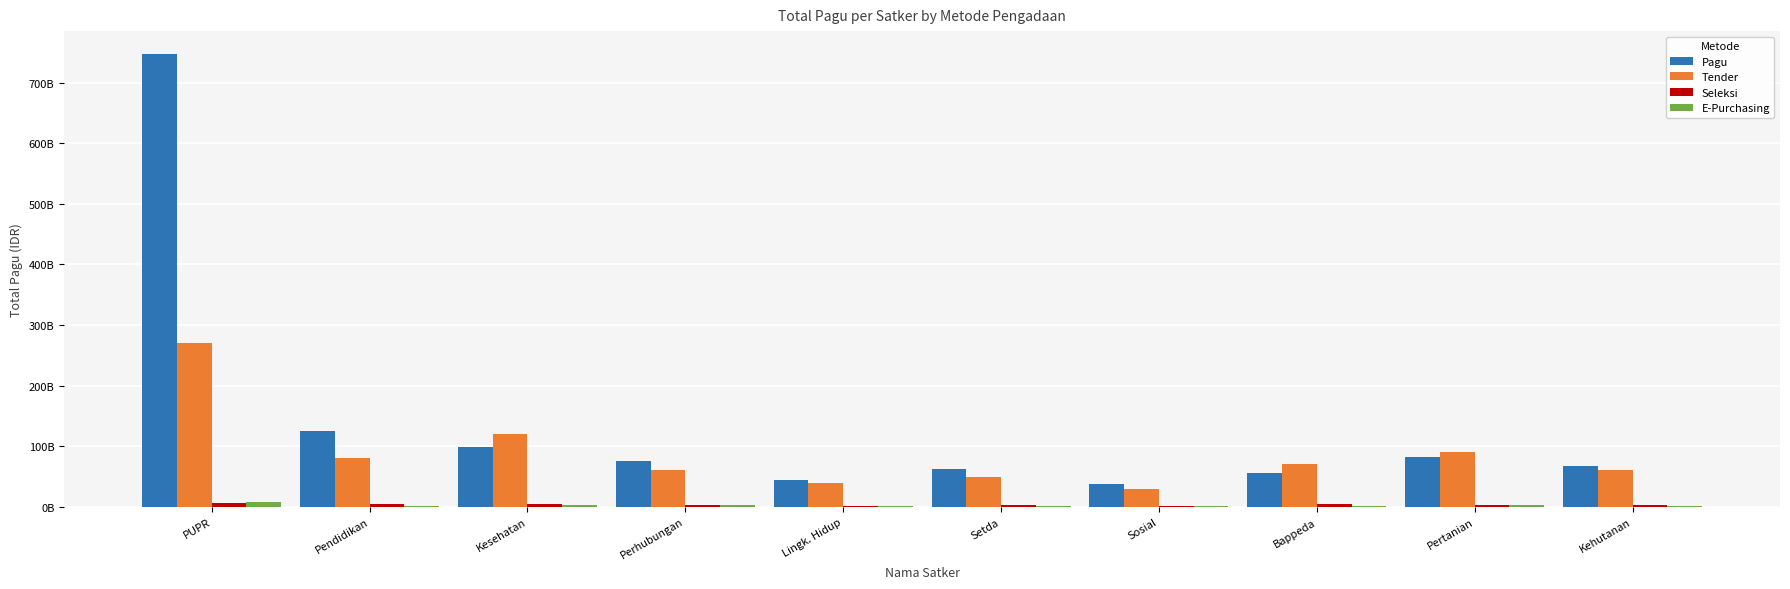

At which label does Tender reach its peak?

PUPR